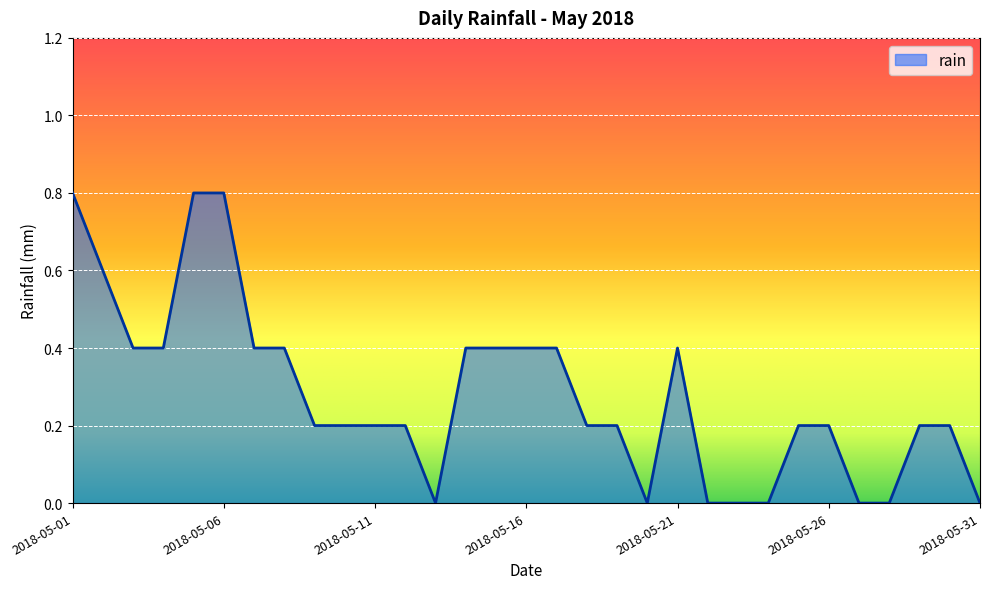

What is the difference between the maximum and minimum values?

0.8